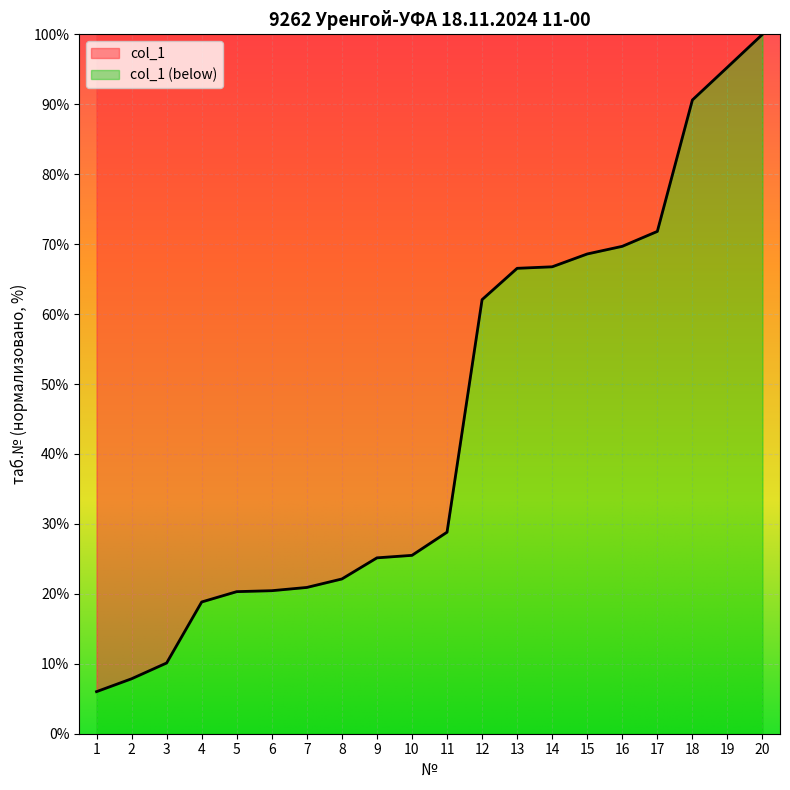

Read the value at 16.

69.7